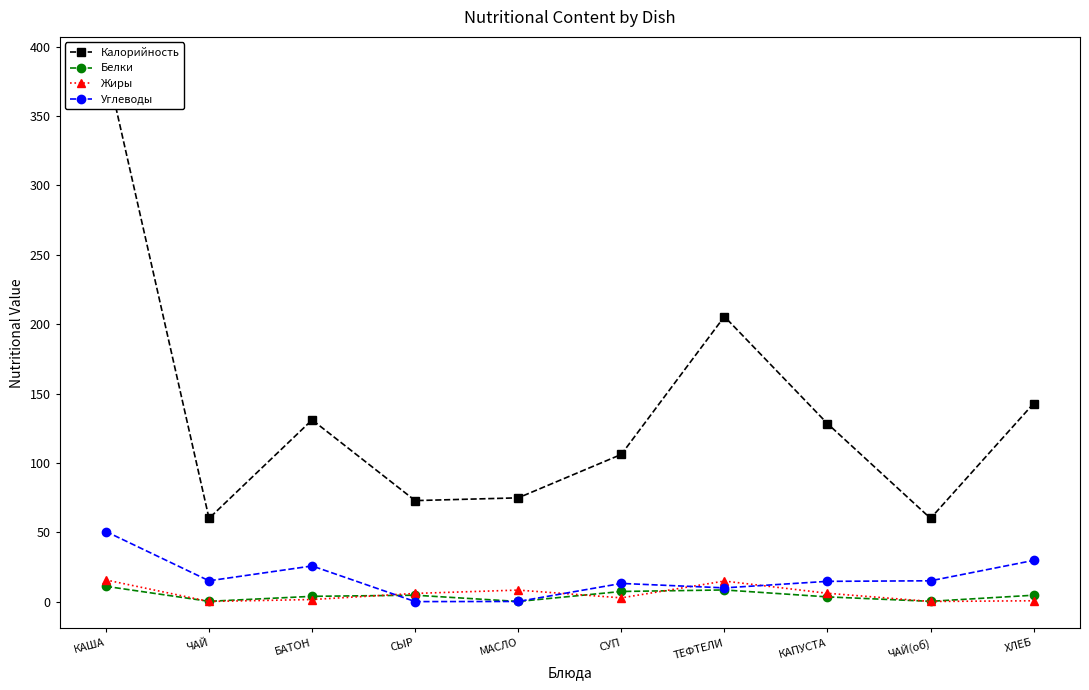

Which series has the largest range (max minus min)?

Калорийность